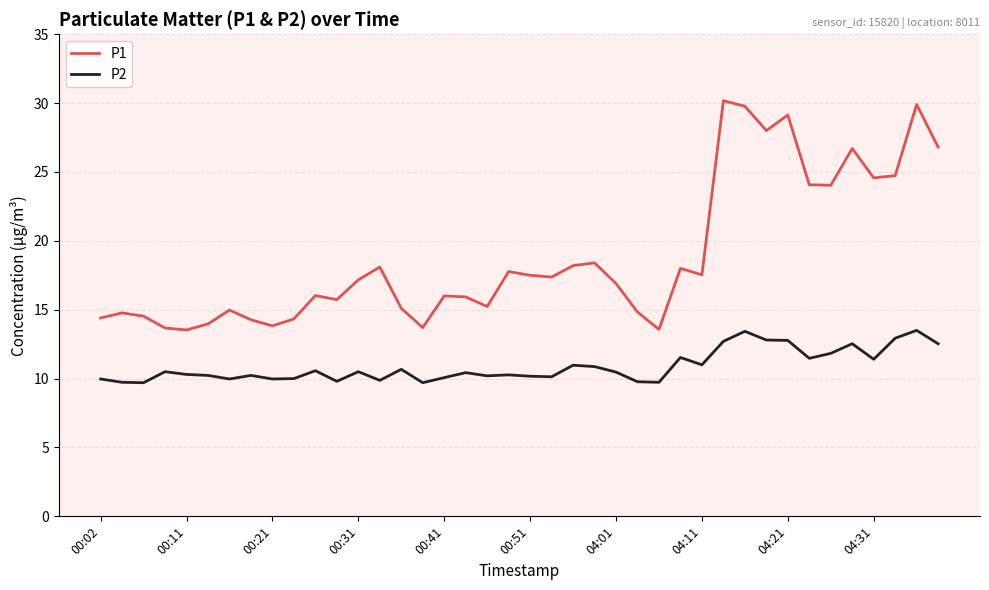

Is this an area chart (filled region under the line)?

No